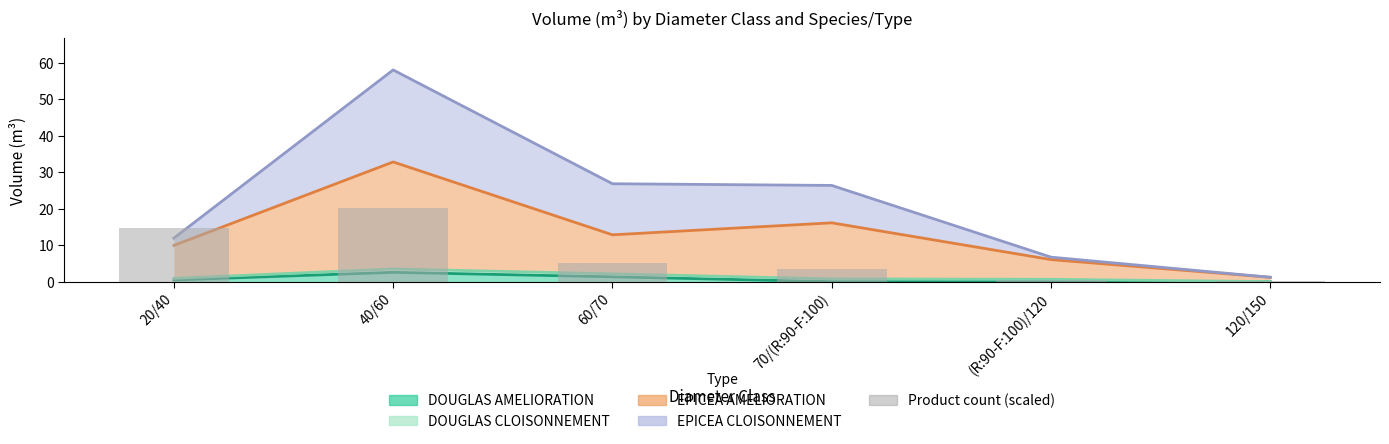

Reading left to right, what are all the values shown in this chart?

20/40=14.6	40/60=20.3	60/70=5.0	70/(R:90-F:100)=3.5	(R:90-F:100)/120=0.5	120/150=0.0